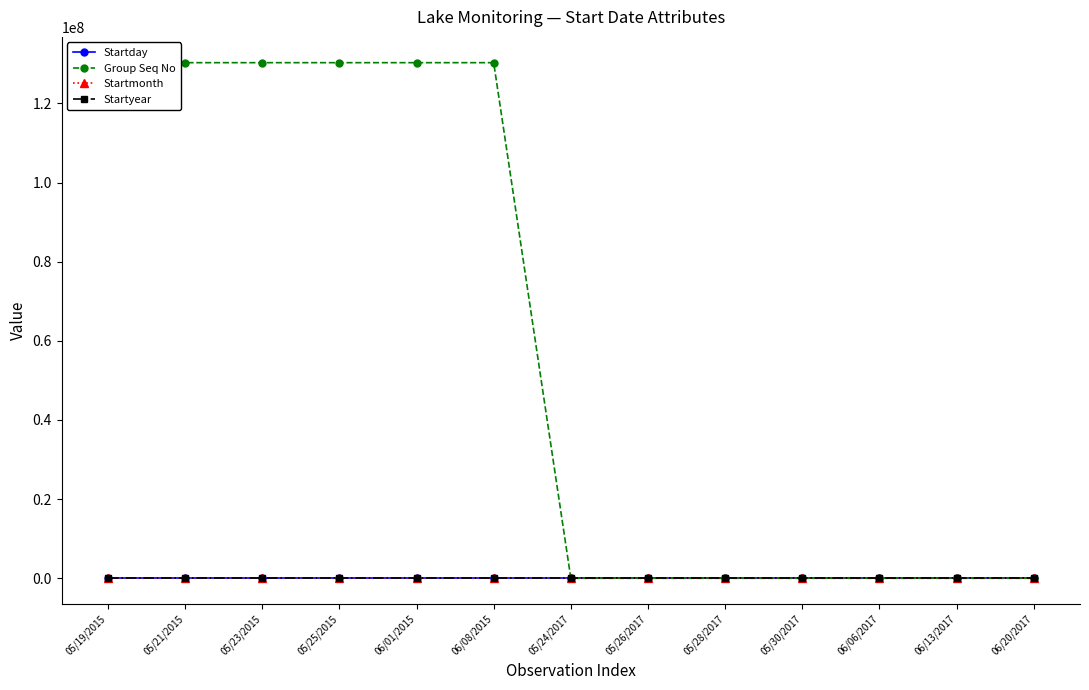

At how many categories does at least one series exceed 23289146?

6